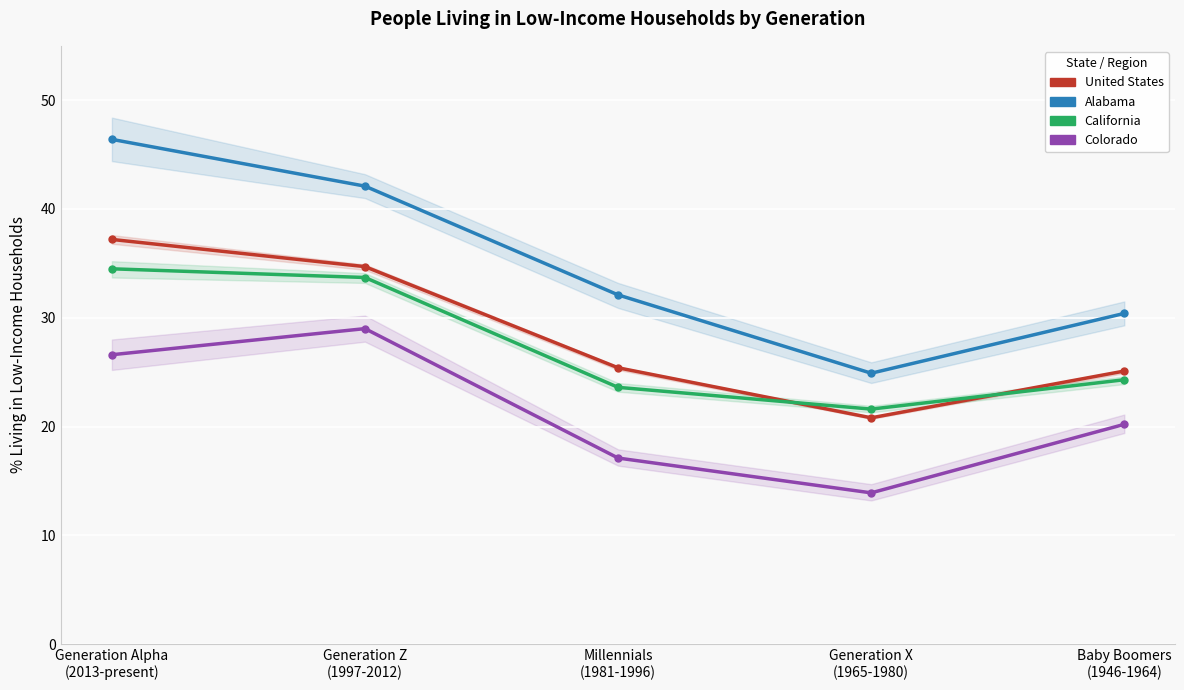

Reading left to right, extract all data points from this chart.

United States: Generation Alpha
(2013-present)=37.2	Generation Z
(1997-2012)=34.7	Millennials
(1981-1996)=25.4	Generation X
(1965-1980)=20.8	Baby Boomers
(1946-1964)=25.1
Alabama: Generation Alpha
(2013-present)=46.4	Generation Z
(1997-2012)=42.1	Millennials
(1981-1996)=32.1	Generation X
(1965-1980)=24.9	Baby Boomers
(1946-1964)=30.4
California: Generation Alpha
(2013-present)=34.5	Generation Z
(1997-2012)=33.7	Millennials
(1981-1996)=23.6	Generation X
(1965-1980)=21.6	Baby Boomers
(1946-1964)=24.3
Colorado: Generation Alpha
(2013-present)=26.6	Generation Z
(1997-2012)=29.0	Millennials
(1981-1996)=17.1	Generation X
(1965-1980)=13.9	Baby Boomers
(1946-1964)=20.2